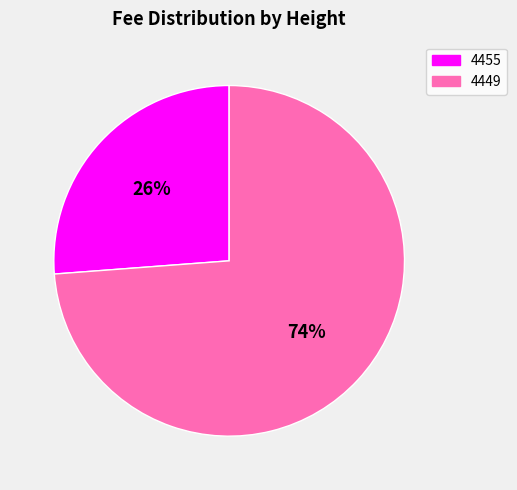

Combined, do 4455 and 4449 account for over 50%?

Yes